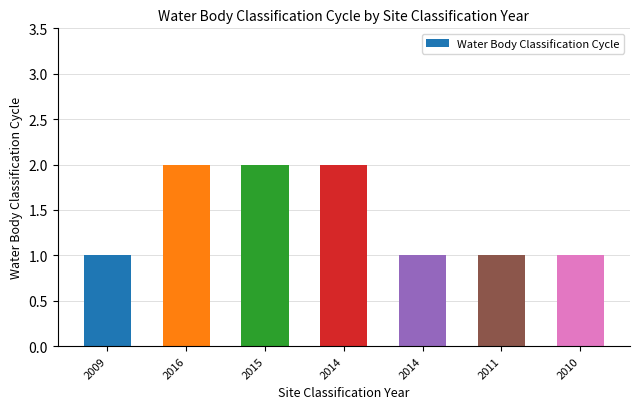

What is the label of the 2nd bar from the right?

2011